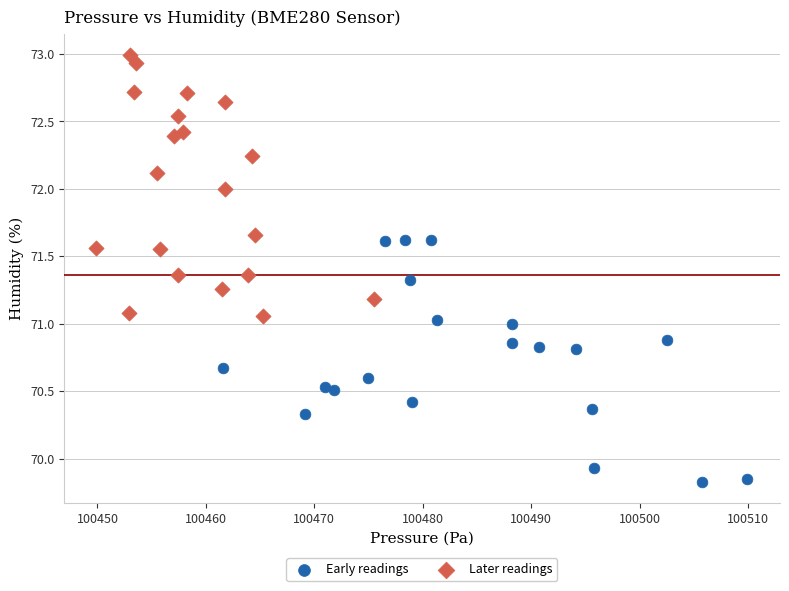

Which series contains the highest Y value?

Later readings